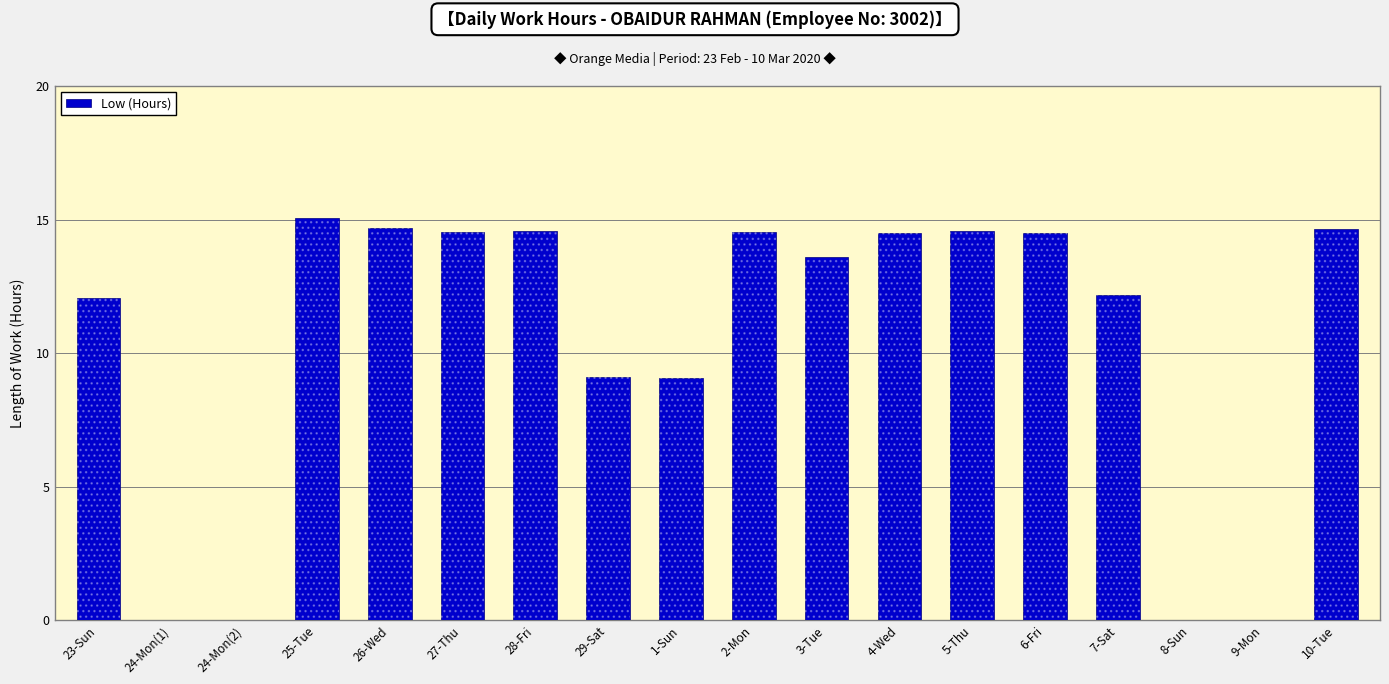

List the labels in order of value, smallest first.

24-Mon(1), 24-Mon(2), 8-Sun, 9-Mon, 1-Sun, 29-Sat, 23-Sun, 7-Sat, 3-Tue, 4-Wed, 6-Fri, 27-Thu, 2-Mon, 28-Fri, 5-Thu, 10-Tue, 26-Wed, 25-Tue